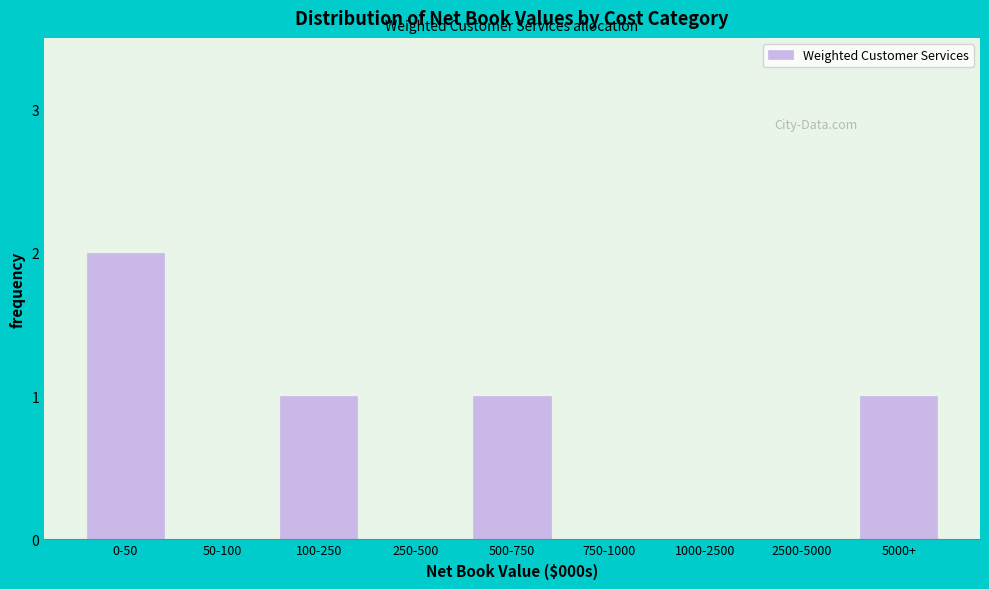

Reading left to right, list all the values displayed in this chart.

0-50=2	50-100=0	100-250=1	250-500=0	500-750=1	750-1000=0	1000-2500=0	2500-5000=0	5000+=1